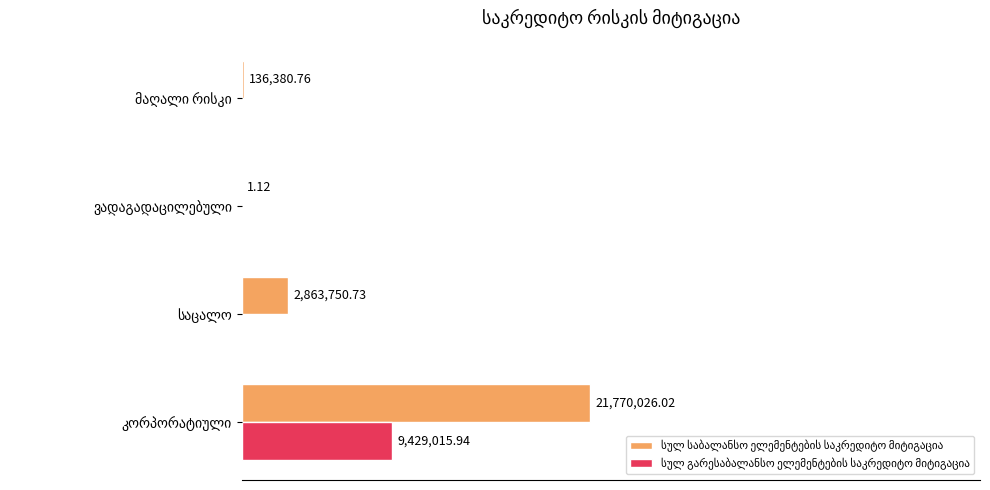

Between კორპორატიული and მაღალი რისკი, which series saw the biggest shift?

სულ საბალანსო ელემენტების საკრედიტო მიტიგაცია